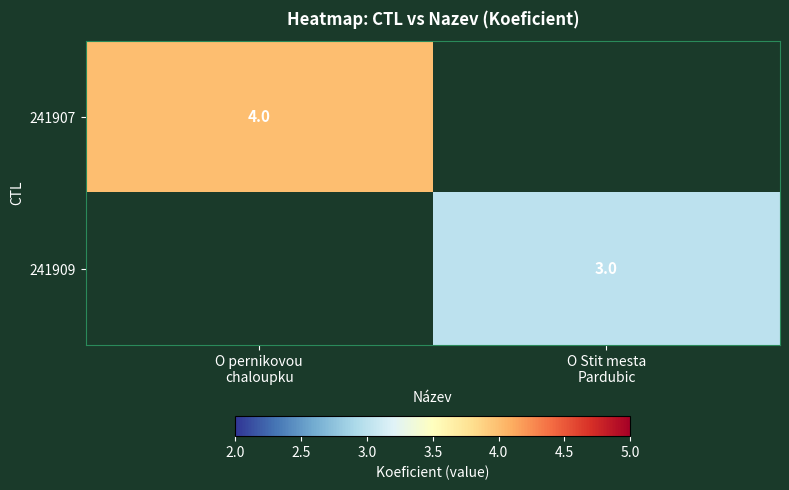

List the labels in order of 241907 value, smallest first.

O pernikovou chaloupku, O Stit mesta Pardubic